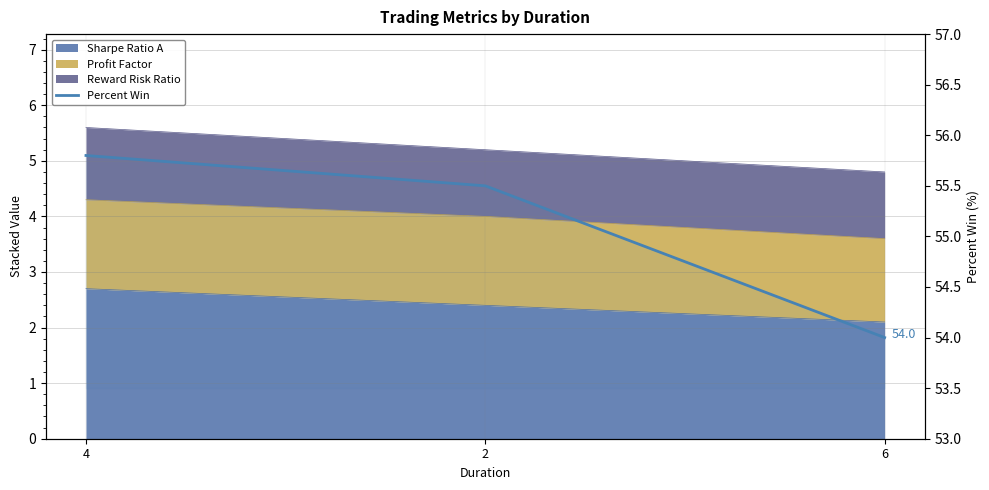

Where is the data nearest to the value 54?

6